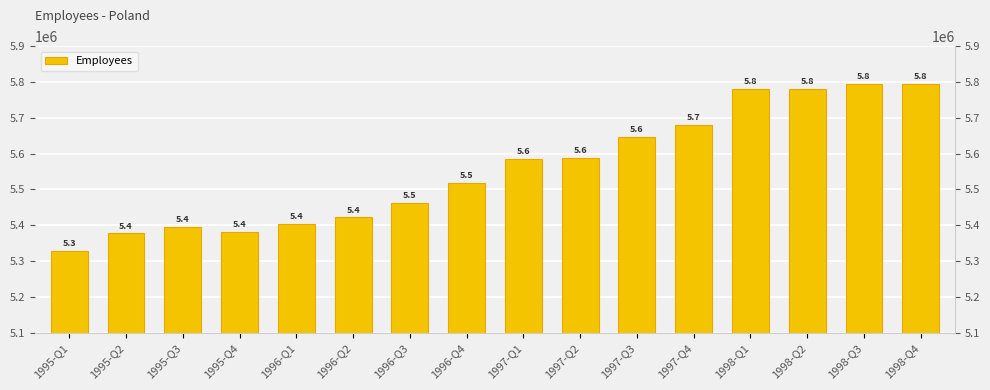

What is the approximate value at 1998-Q1?

5779864.9